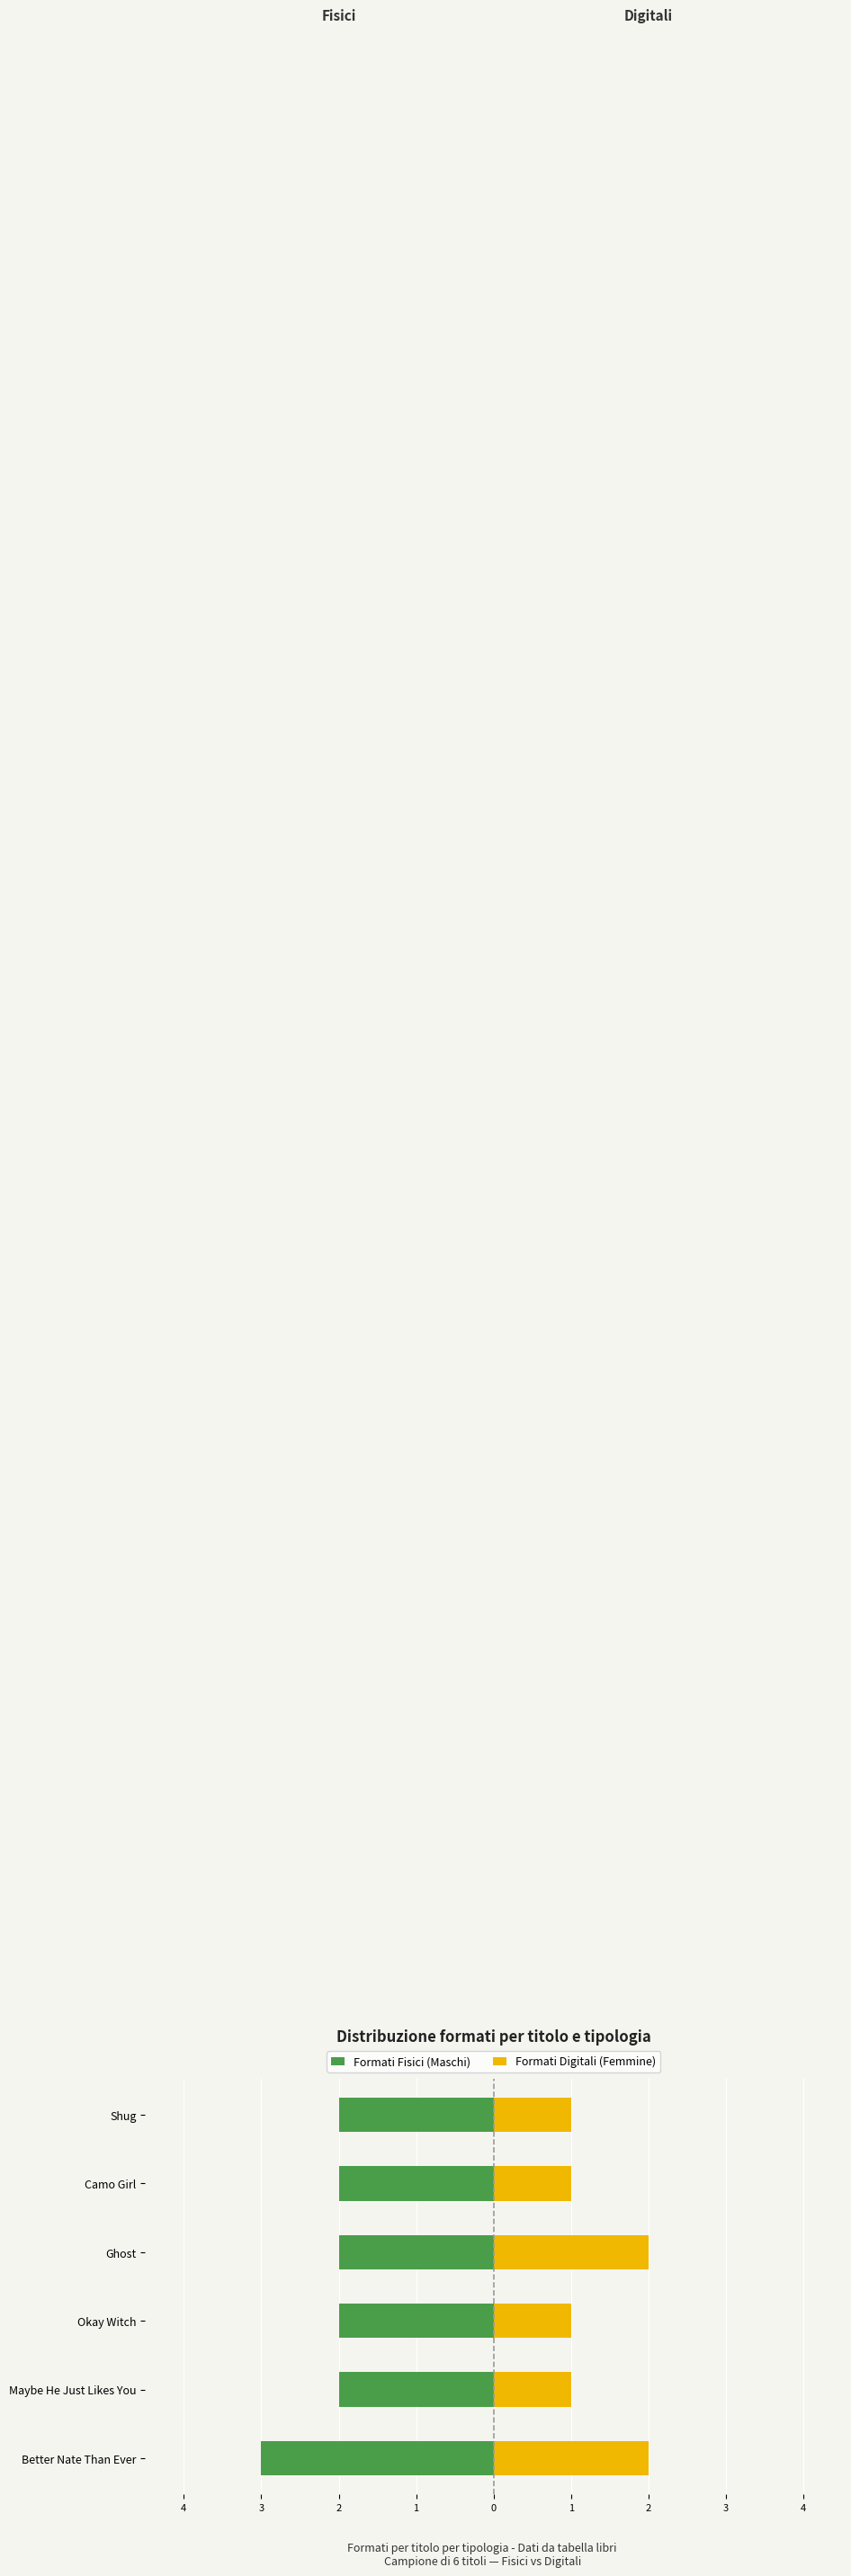

Reading right to left, what are all the values shown in this chart?

Formati Fisici (Maschi): -2	-2	-2	-2	-2	-3
Formati Digitali (Femmine): 1	1	2	1	1	2